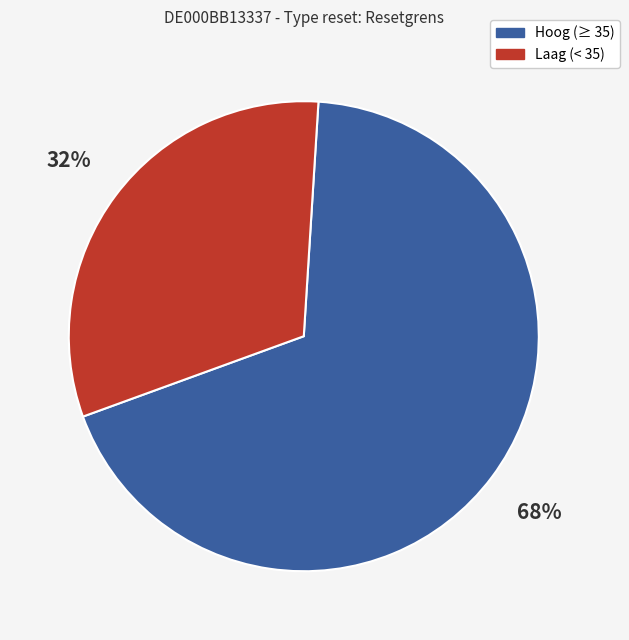

To the nearest percent, what is the average slice percentage?

50%